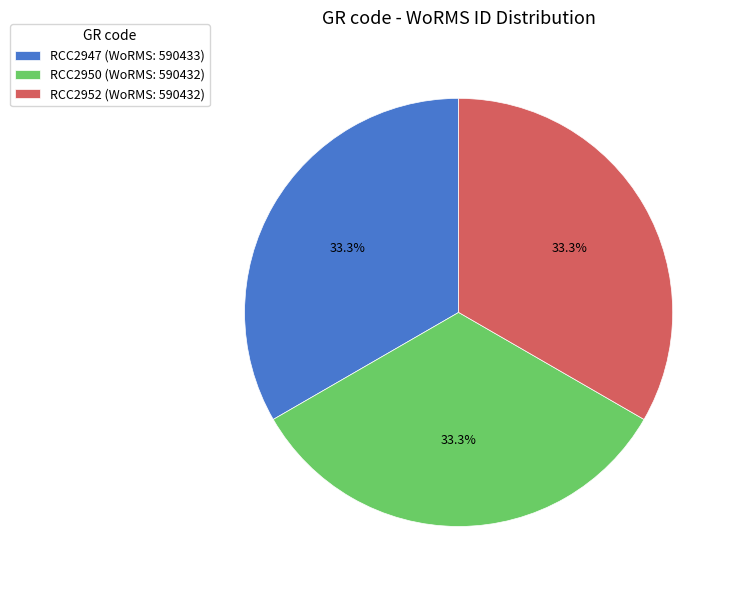

To the nearest percent, what is the average slice percentage?

33%